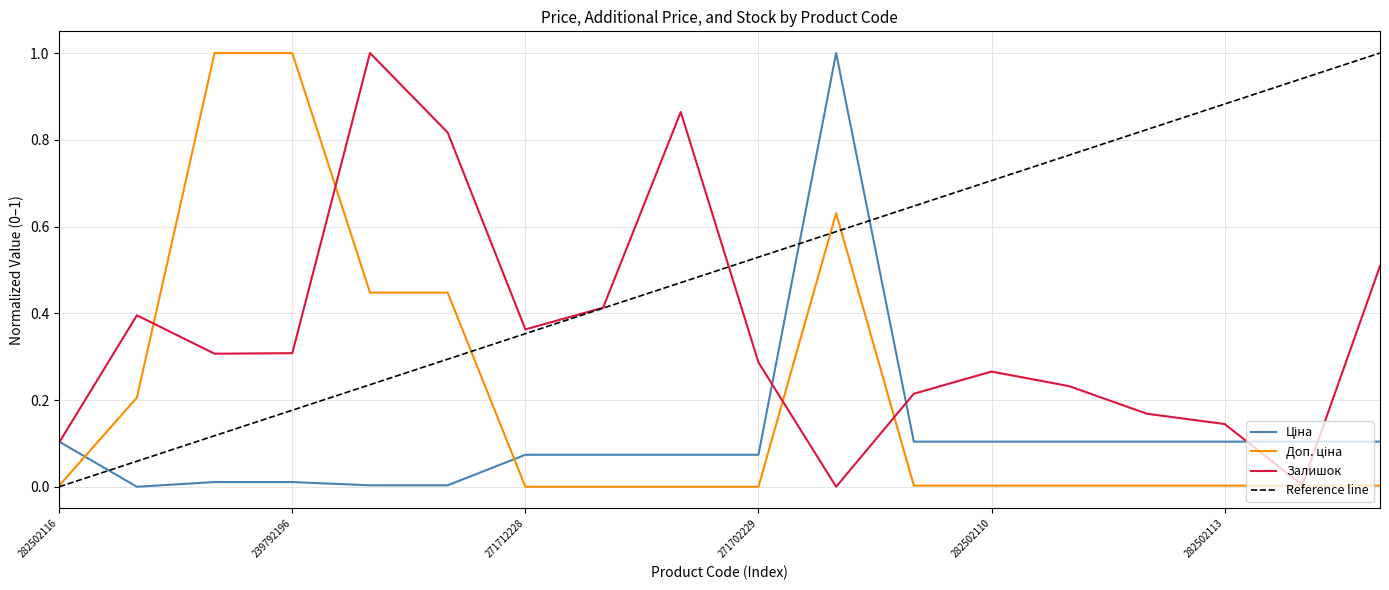

What is the sum of all Доп. ціна values?

3.8